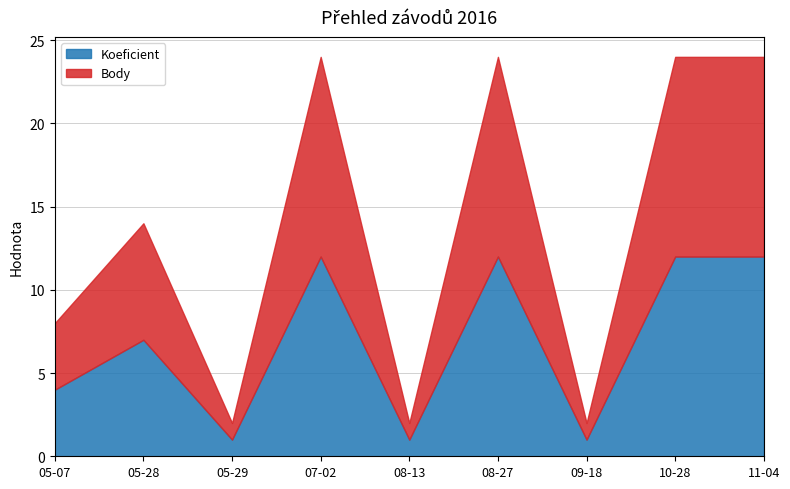

At 2016-08-13, list the series in order from smallest to largest.

Koeficient, Body